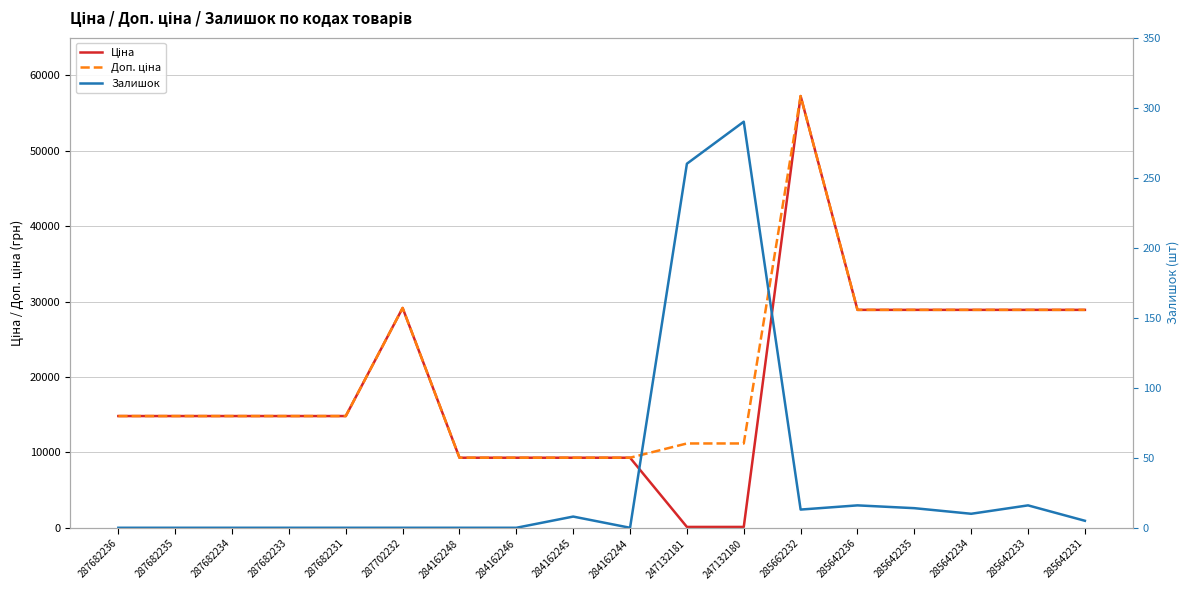

What is the value of the Доп. ціна point at the 8th from the left?

9290.5